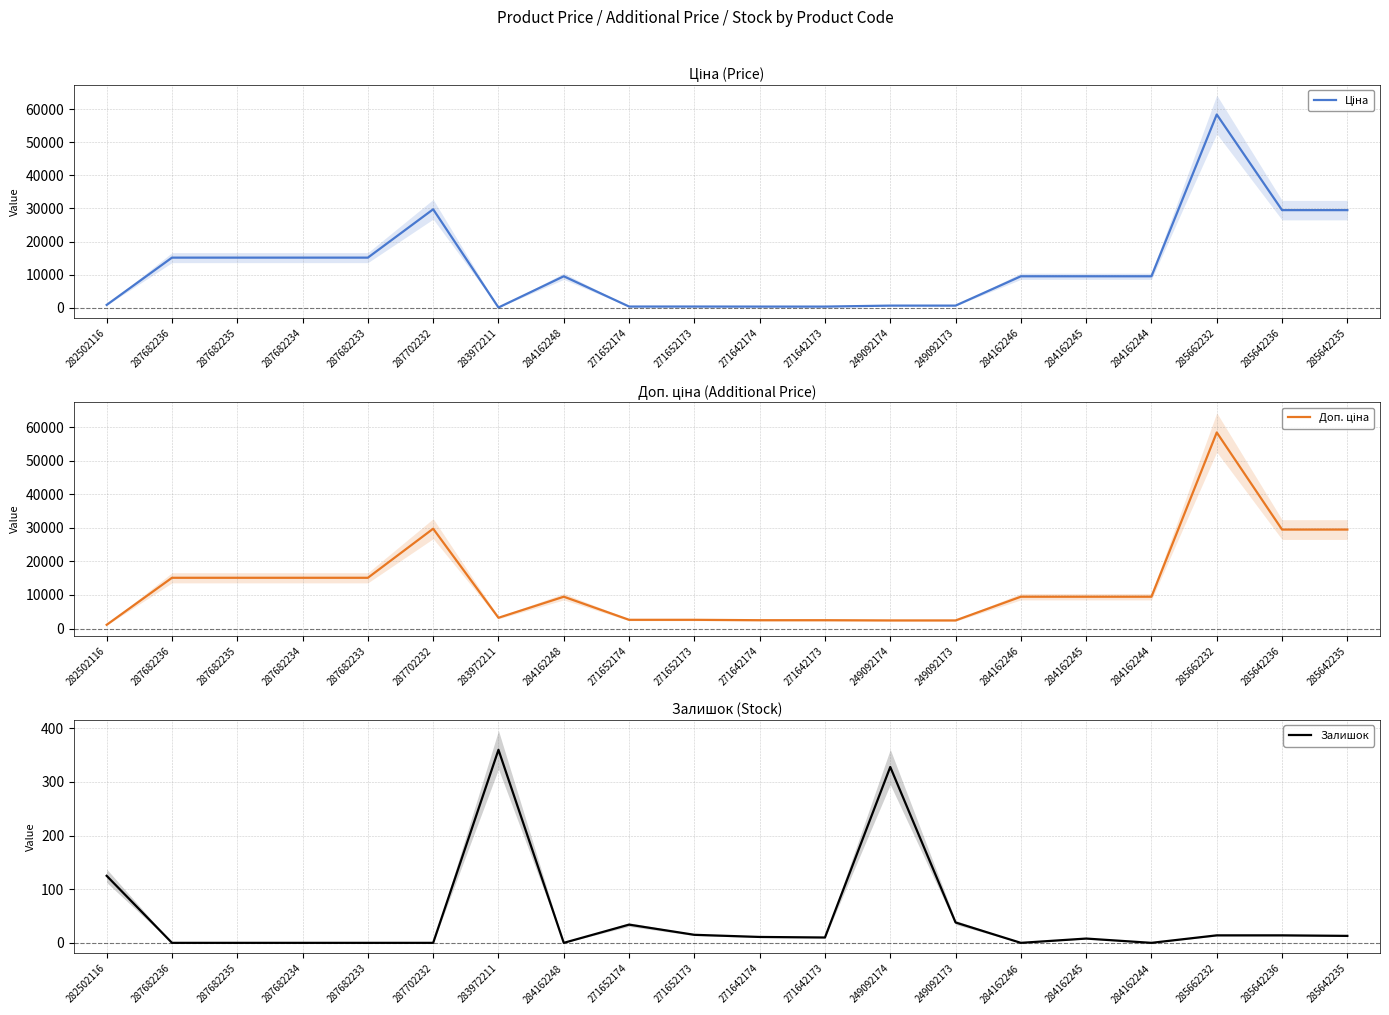

What are all the series names shown in the legend?

Ціна, Доп. ціна, Залишок